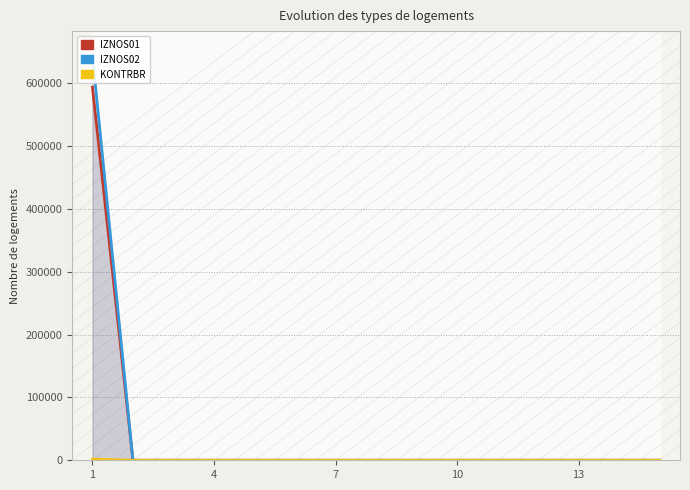

At how many categories does at least one series exceed 170929?

1